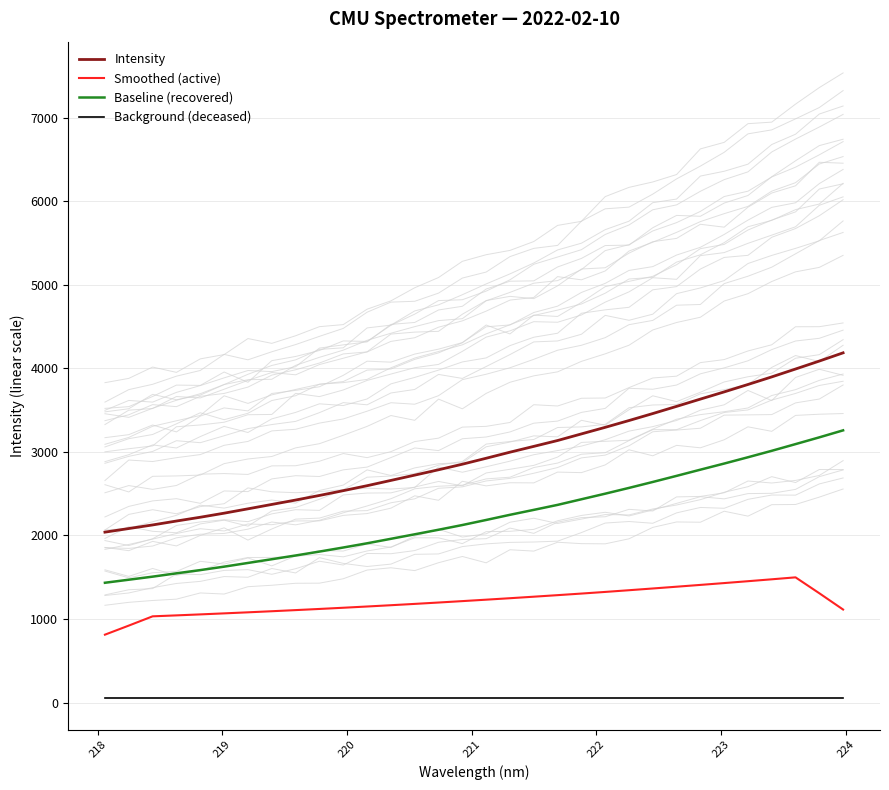

What is the lowest value of the Baseline (recovered) series?

1433.6